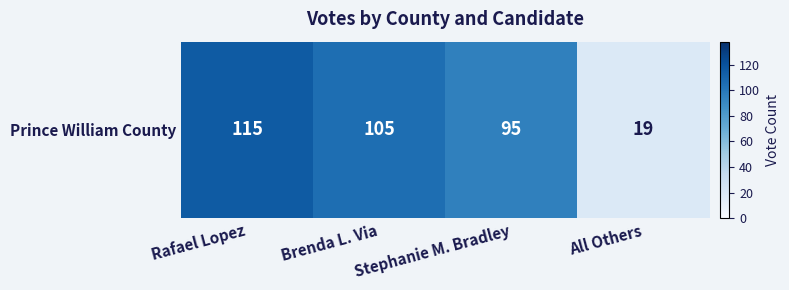

At which label is the value closest to 67?

Stephanie M. Bradley